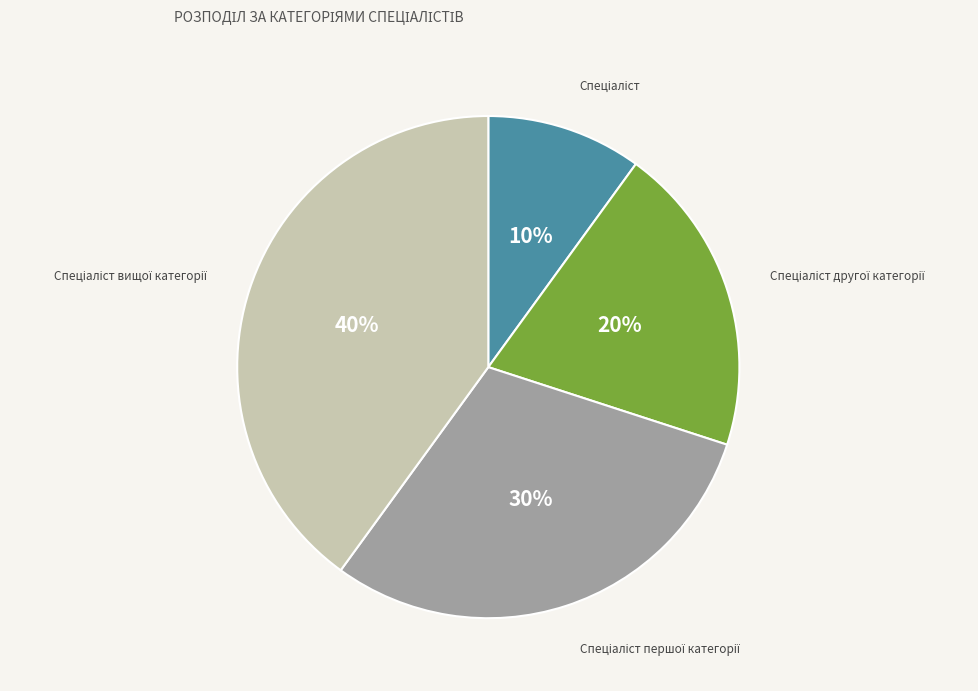

Count the number of slices in the pie.

4